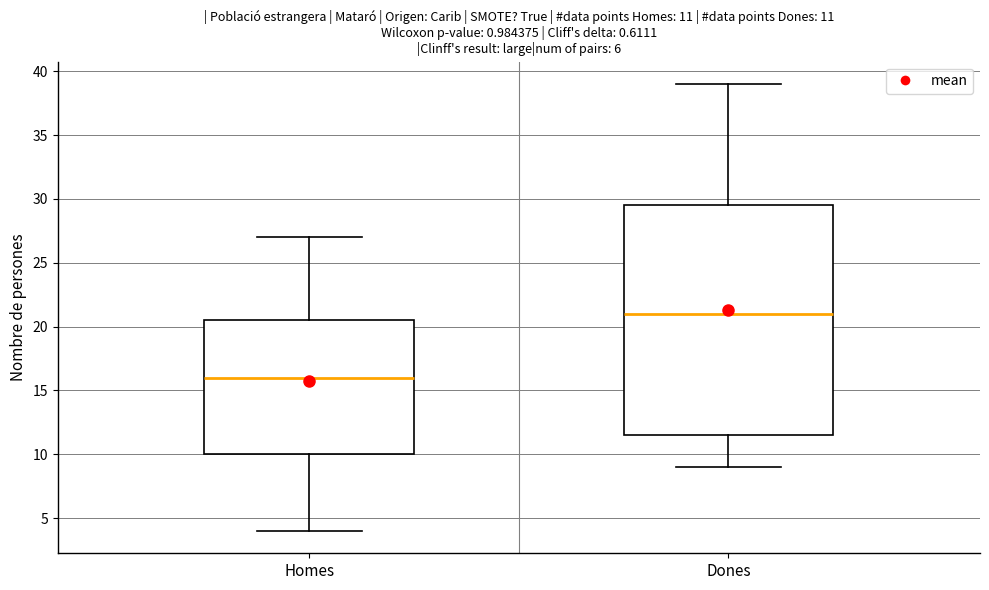

Which box has the lowest median line?

Homes